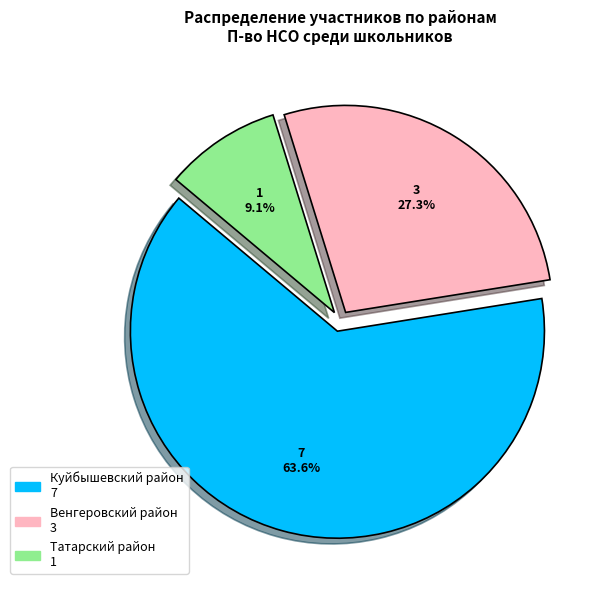

To the nearest percent, what is the average slice percentage?

33%